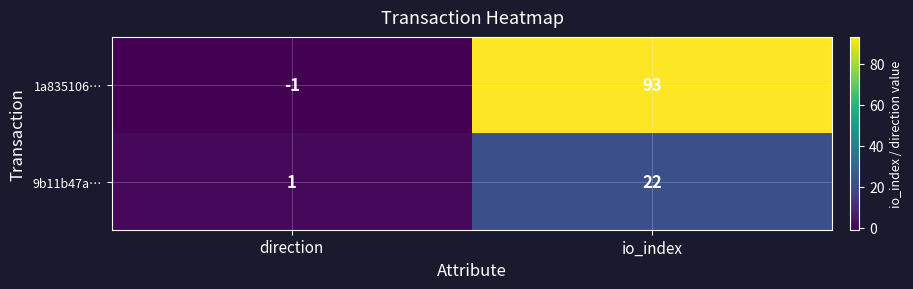

Which series has the largest range (max minus min)?

1a835106…